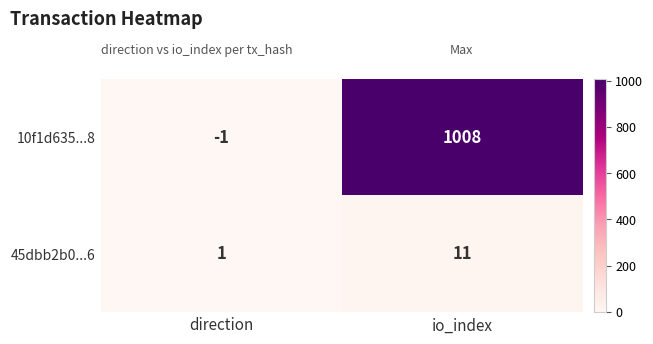

The 10f1d635...8 series shows -2 at direction. True or false?

False